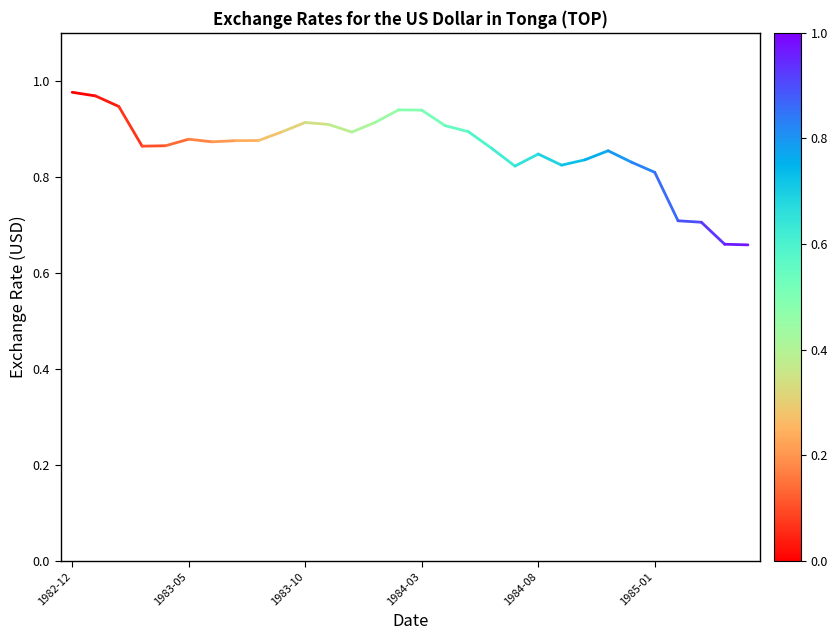

Is this an area chart (filled region under the line)?

No